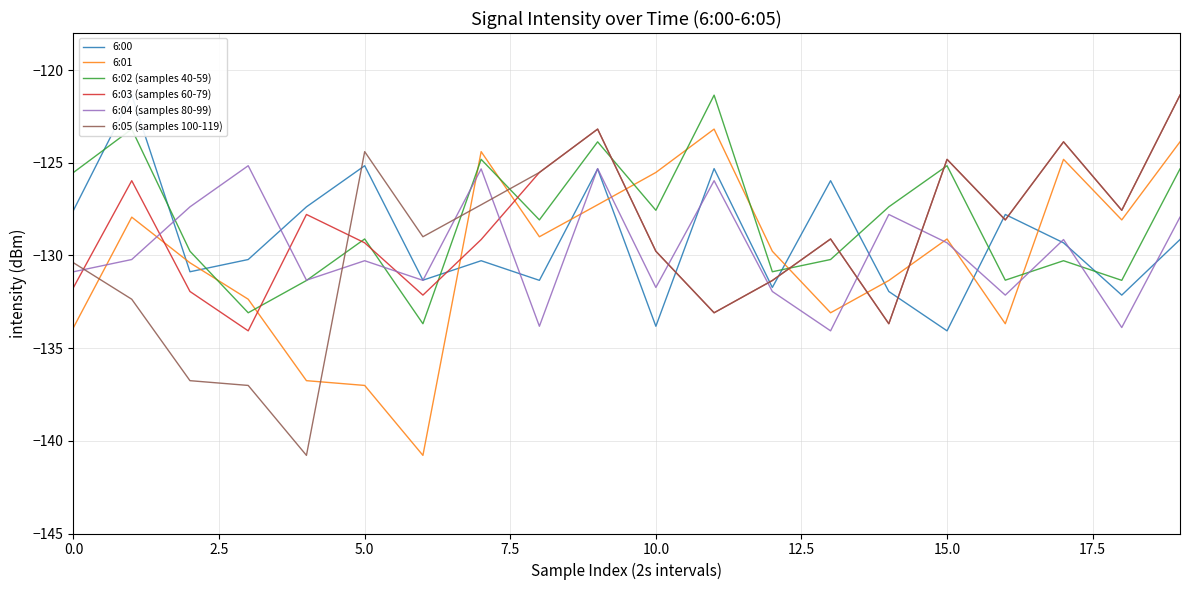

Which series ends up on top after the final intersection of 6:01 and 6:00?

6:01